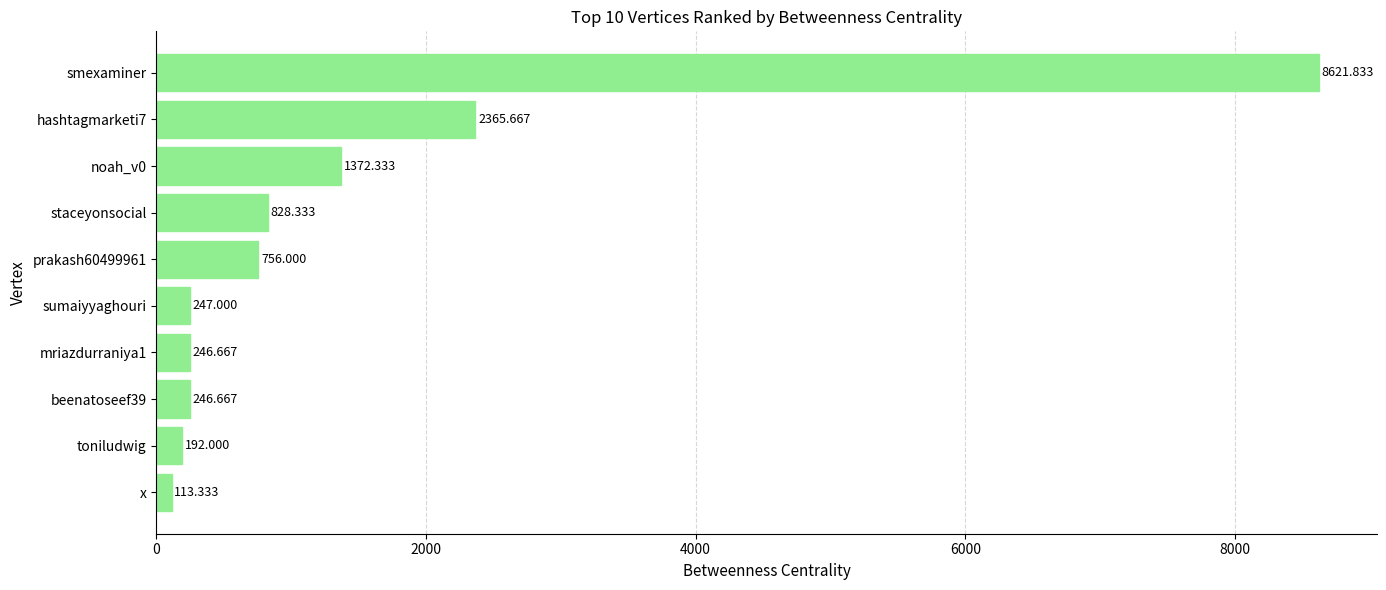

Count the number of data series in this chart.

1